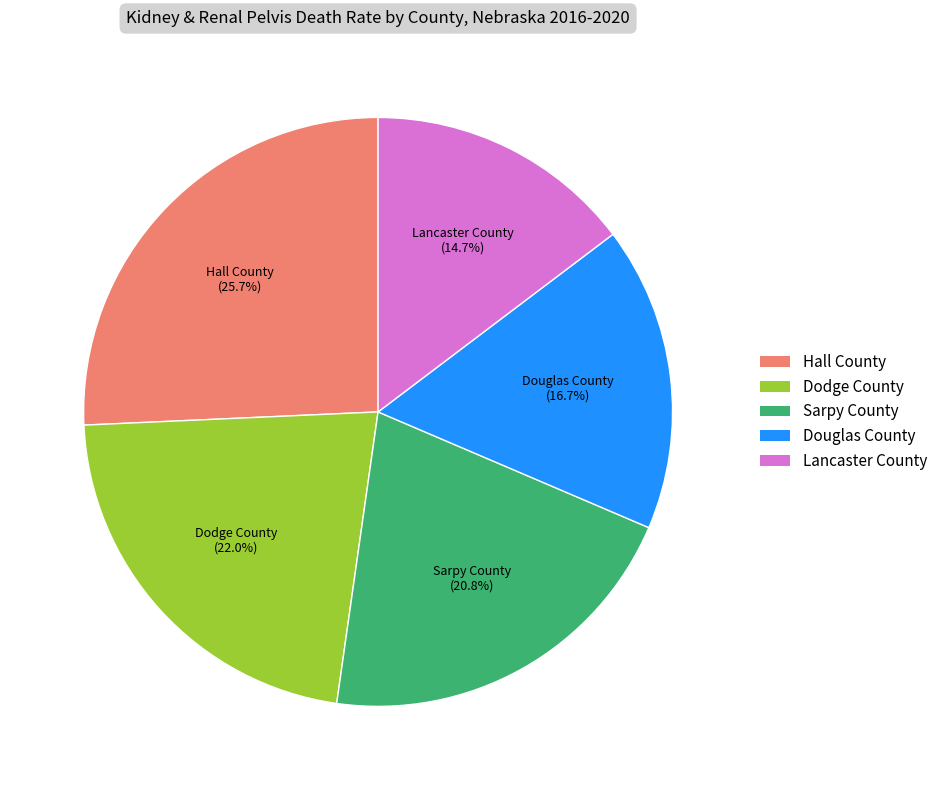

Which category has the biggest portion of the pie?

Hall County